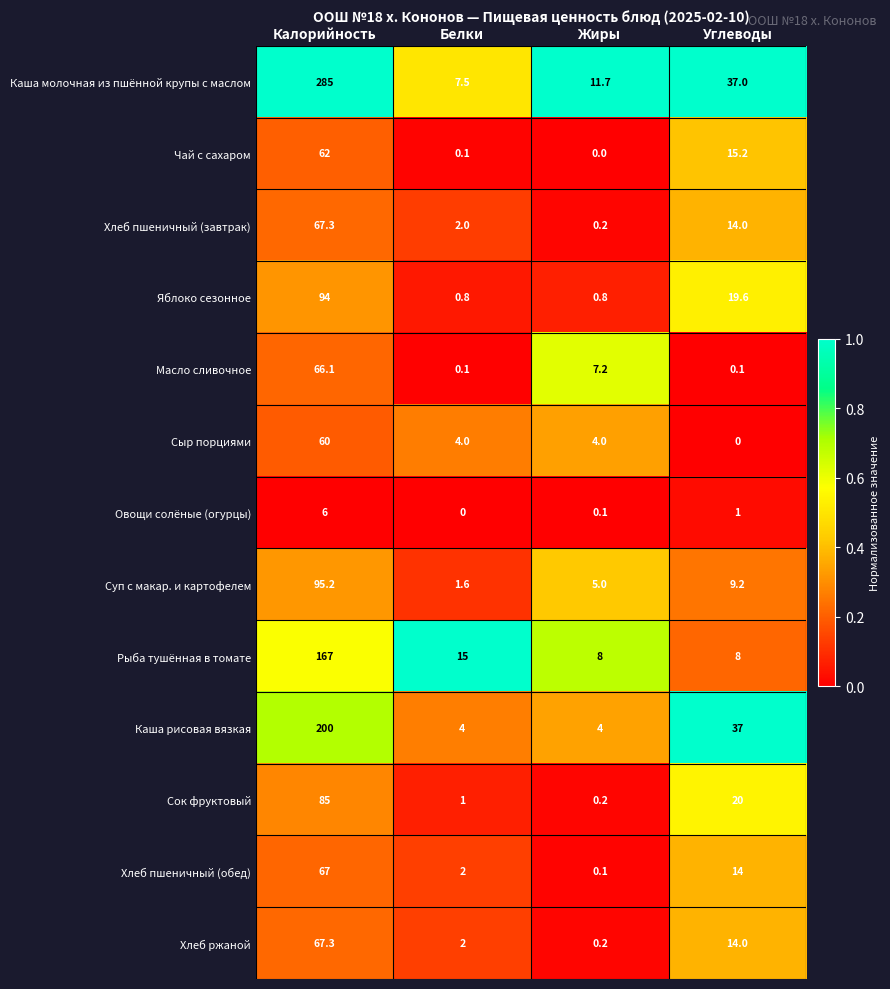

Is the value of Хлеб пшеничный (завтрак) at Углеводы greater than the value of Чай с сахаром at Углеводы?

No